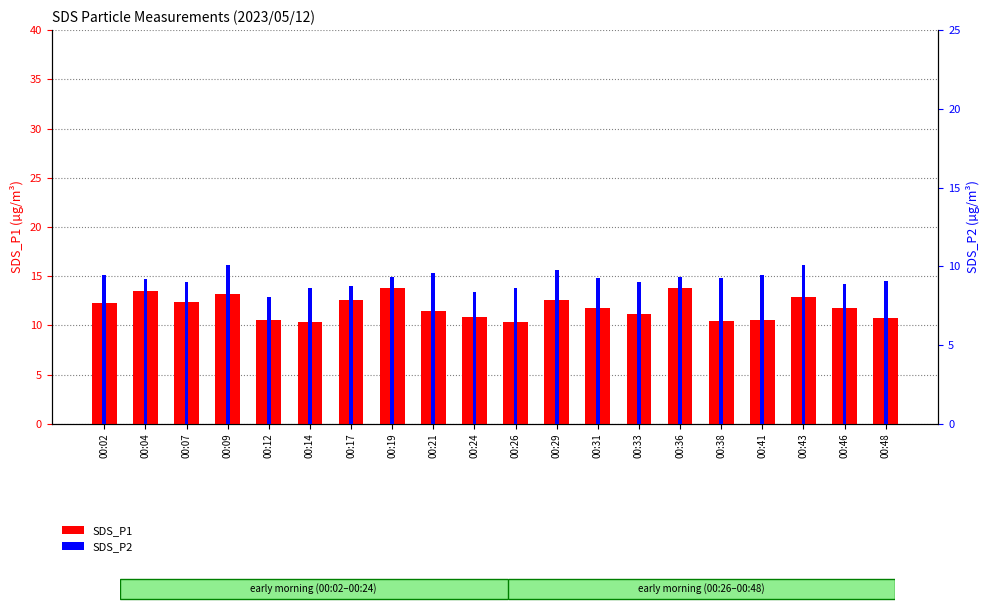

At which label does SDS_P1 reach its peak?

00:36